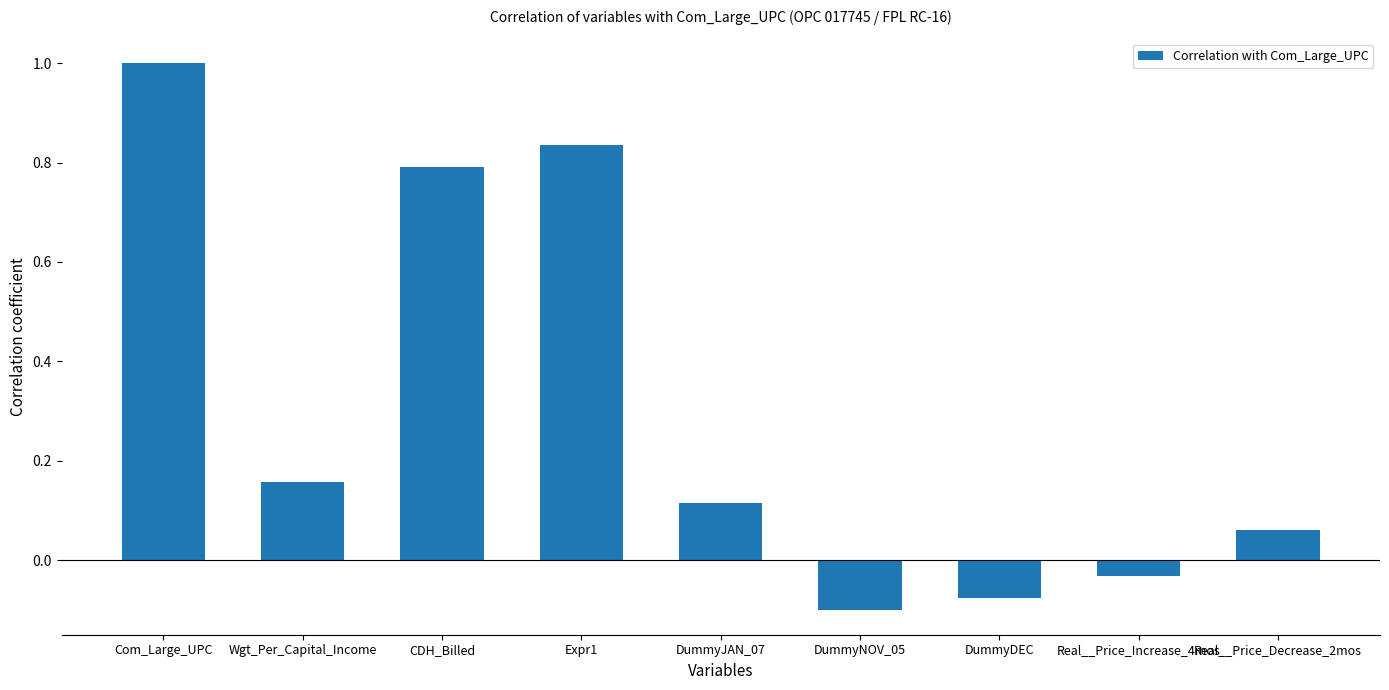

Where is the data nearest to the value 0?

Real__Price_Increase_4mos